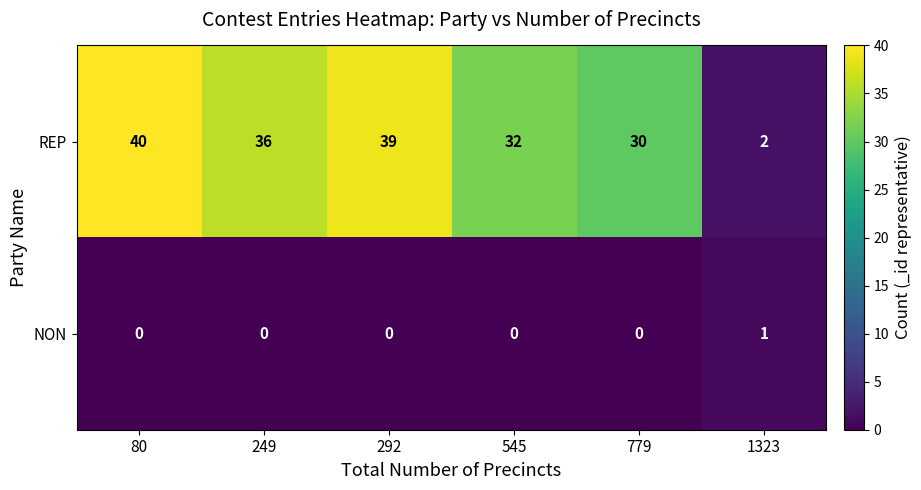

At which label does REP reach its minimum?

1323